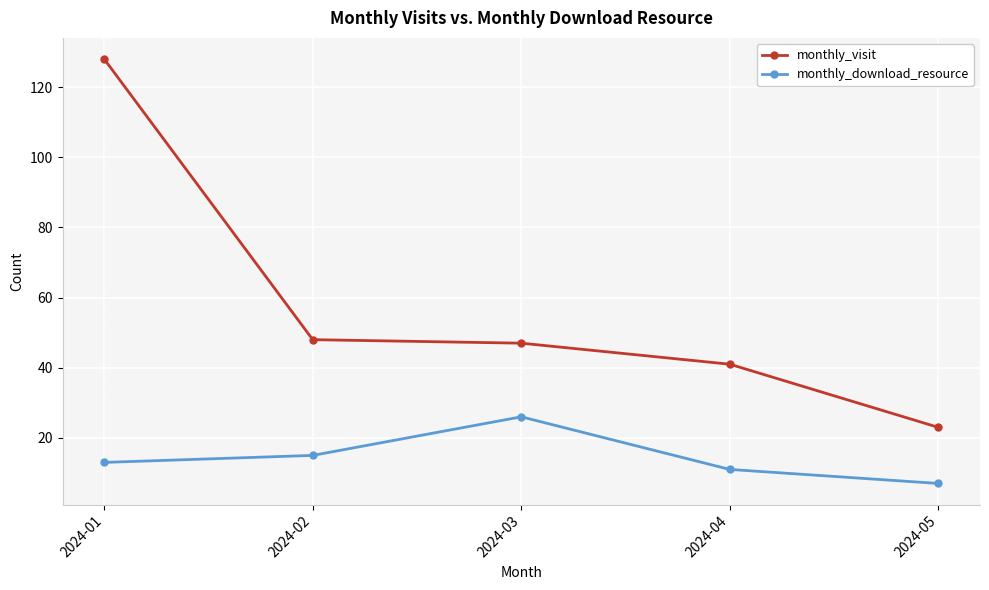

The monthly_visit series shows 21 at 2024-02. True or false?

False